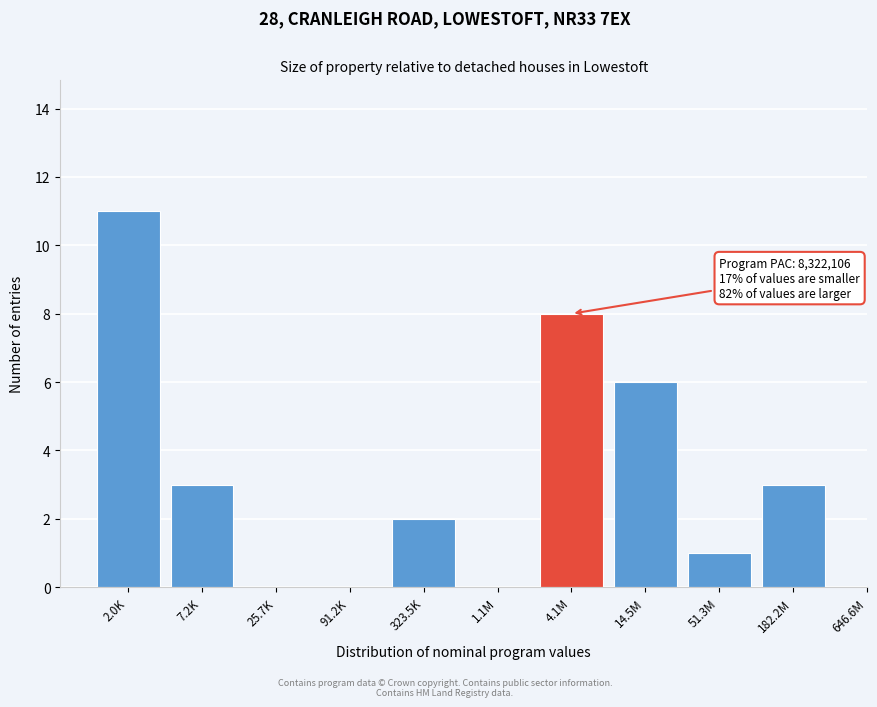

Reading left to right, extract all data points from this chart.

2.0K=11	7.2K=3	25.7K=0	91.2K=0	323.5K=2	1.1M=0	4.1M=8	14.5M=6	51.3M=1	182.2M=3